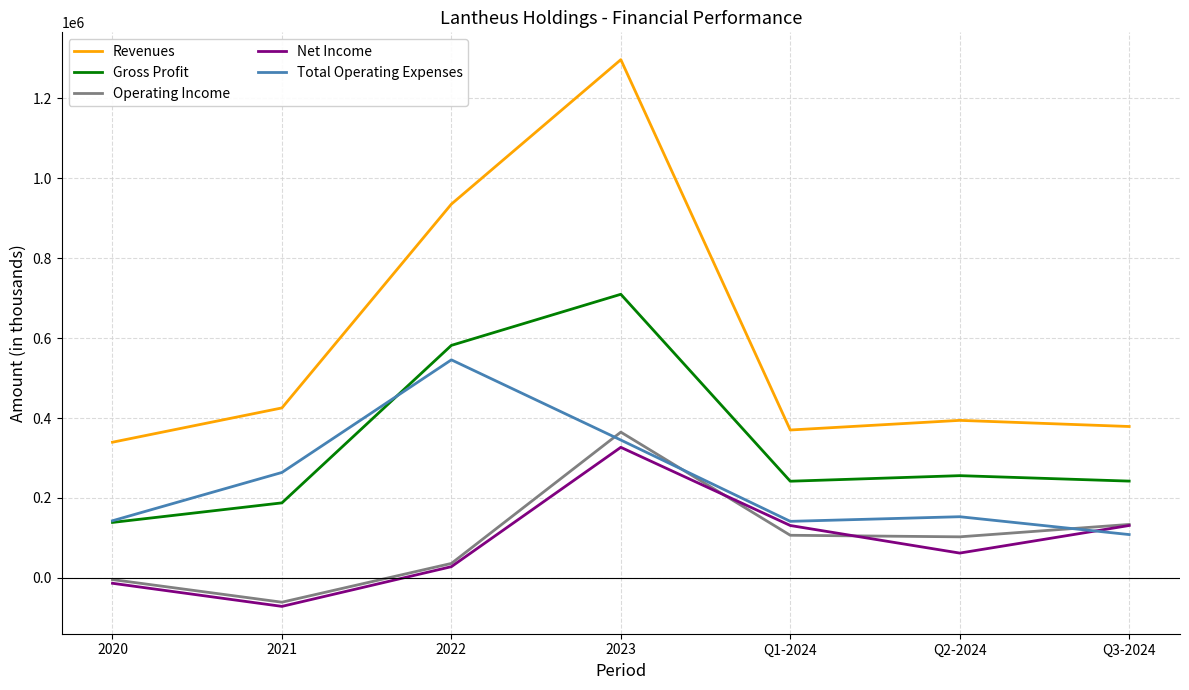

Read the Total Operating Expenses value at Q2-2024, to the nearest 50.

153050